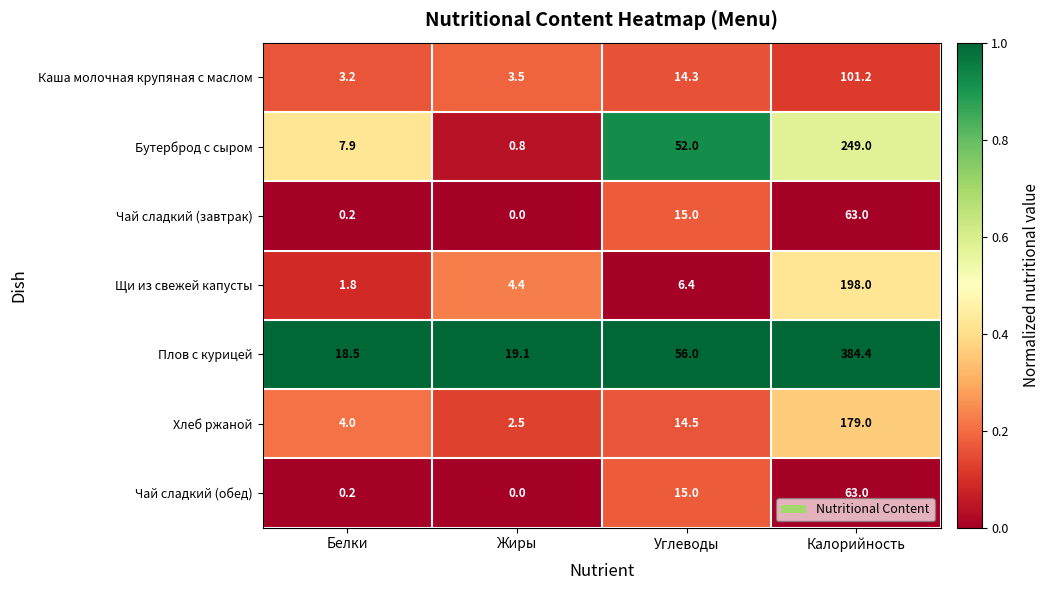

Rank the categories by Хлеб ржаной value from highest to lowest.

Калорийность, Углеводы, Белки, Жиры